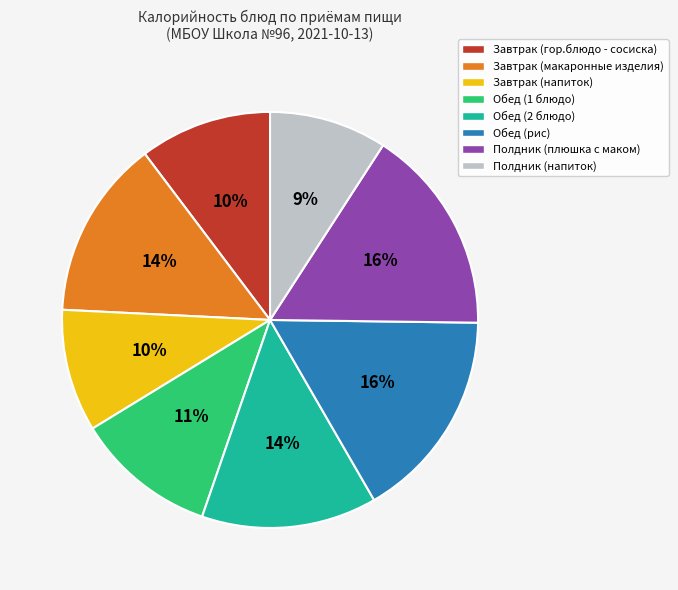

Is it true that Обед (2 блюдо) is 14% of the pie?

True